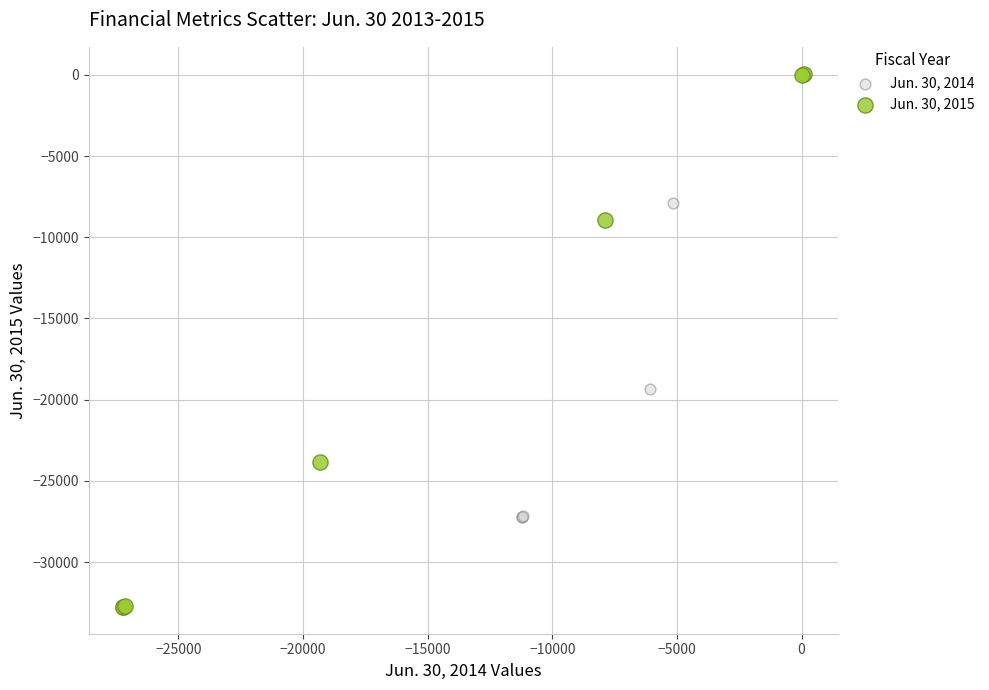

Which series has the widest spread of Y values?

Jun. 30, 2015